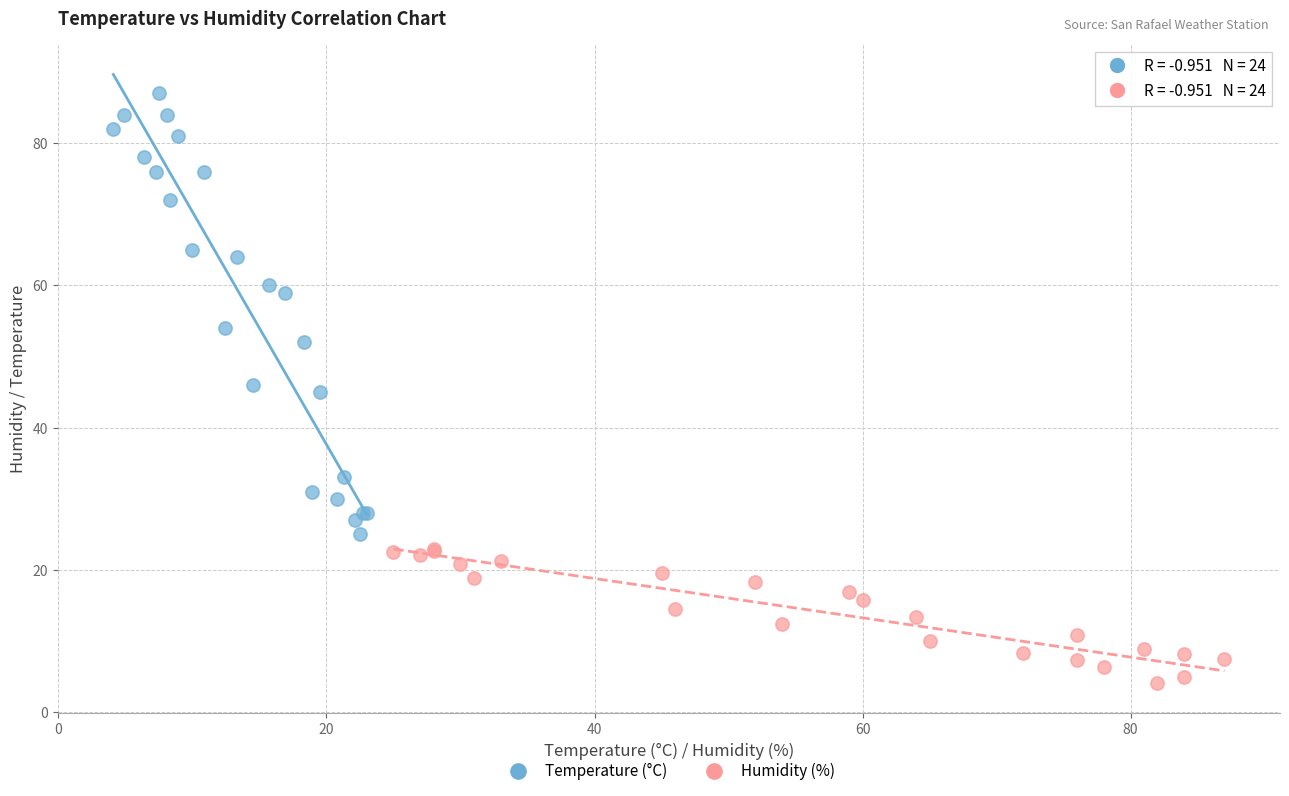

Which series contains the lowest Y value?

Humidity (%)